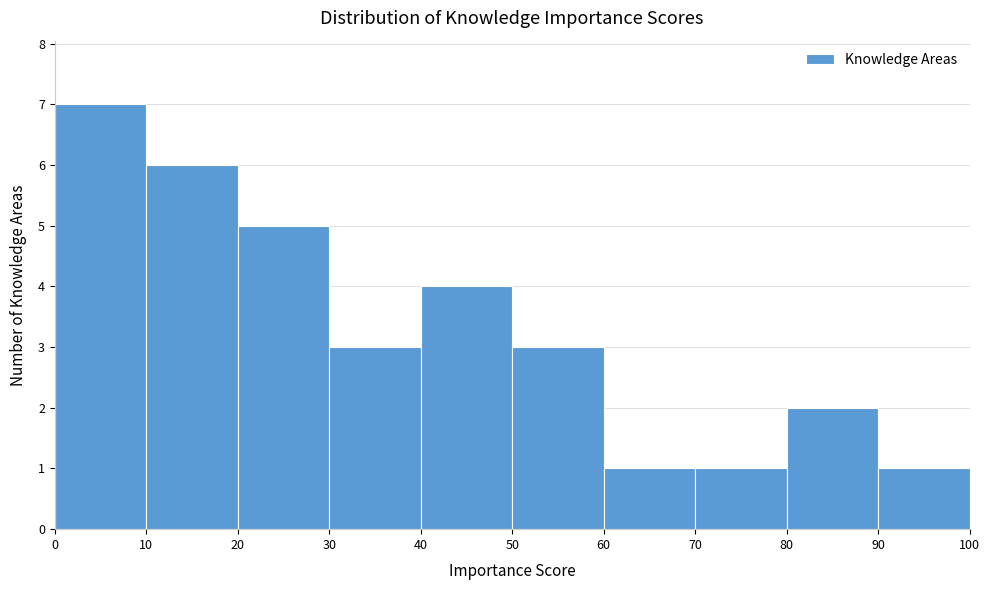

Reading left to right, transcribe this chart: for each bar, give the range it covers on the x-axis and its height. The values are not printed on the chart, so give them approximately, as read against the axis.

0 to 10: 7
10 to 20: 6
20 to 30: 5
30 to 40: 3
40 to 50: 4
50 to 60: 3
60 to 70: 1
70 to 80: 1
80 to 90: 2
90 to 100: 1